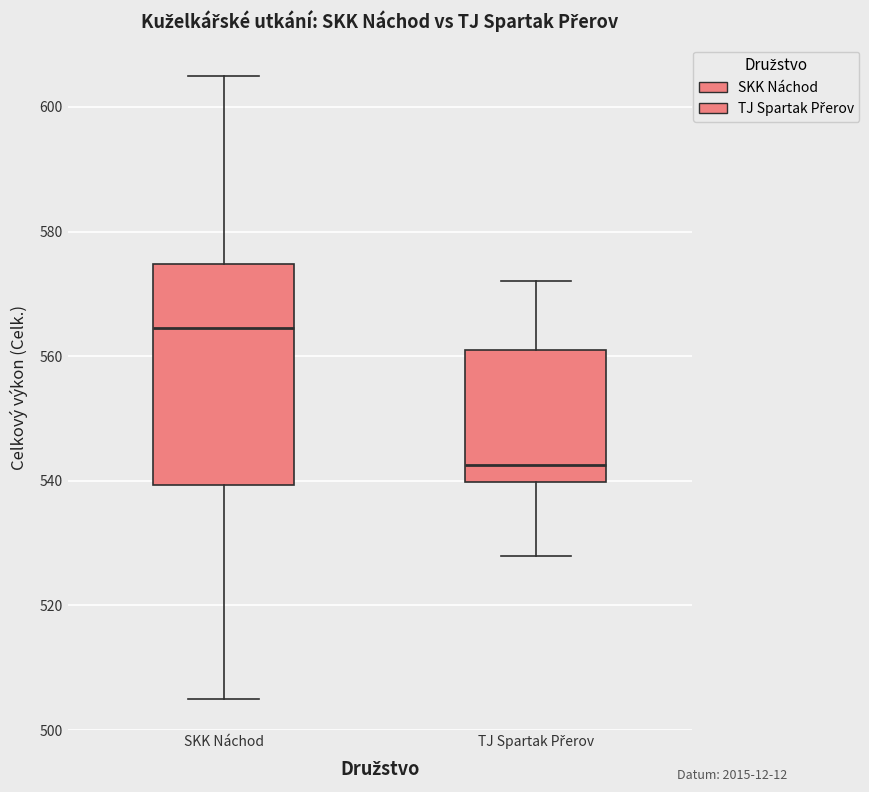

Comparing the boxes themselves (not the whiskers), which one is the tallest?

SKK Náchod